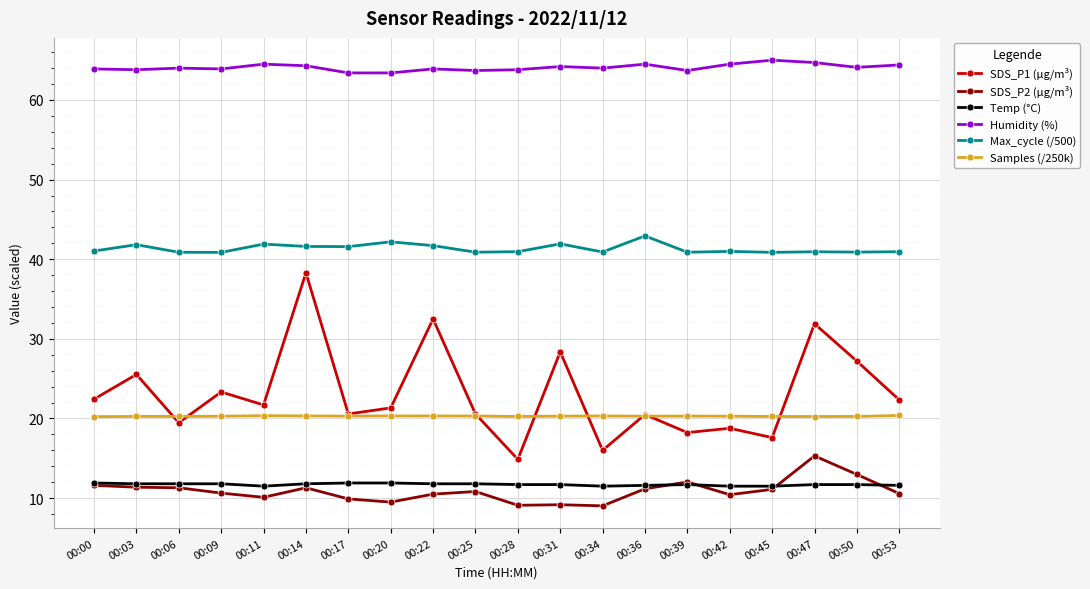

True or false: Temp (°C) has more than 0 interior local peaks.

True